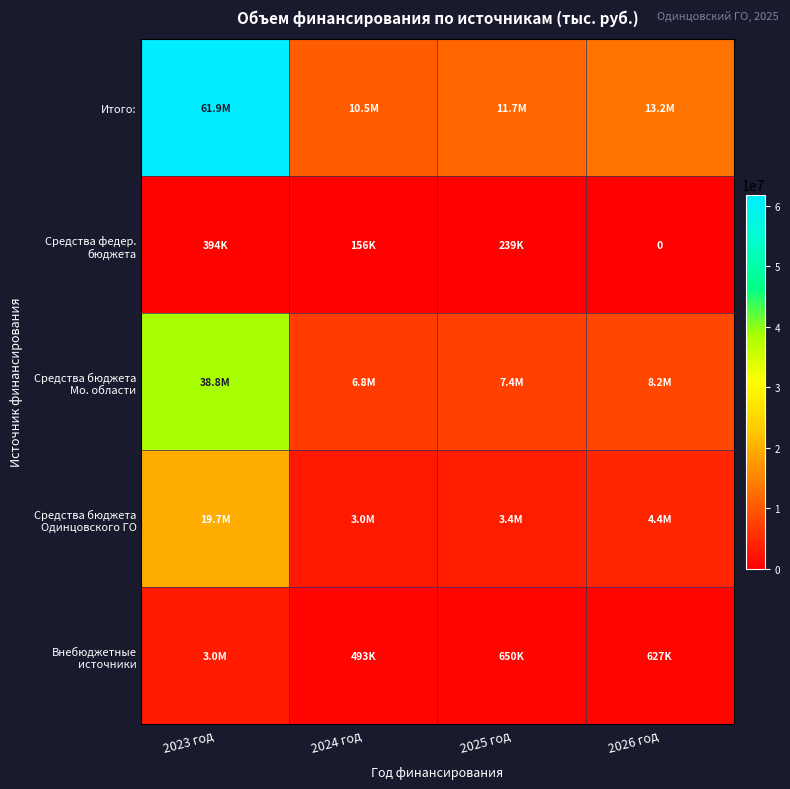

True or false: Итого: has a value of 10467394.8 at 2024 год.

True